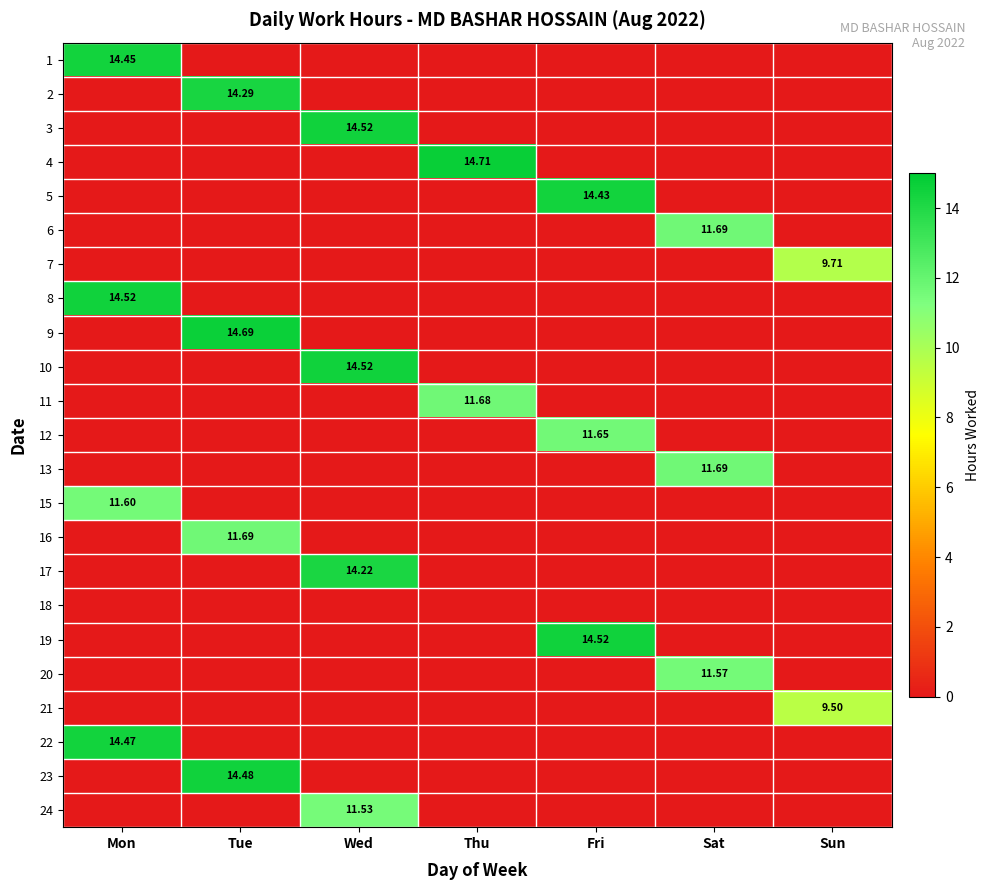

What is the difference between the highest and lowest values at Sat?

11.7